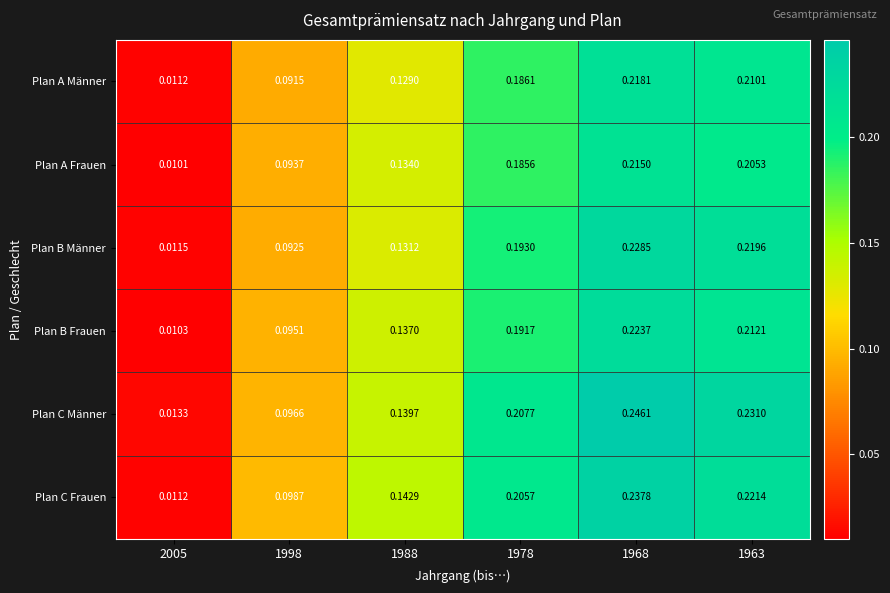

Is the value of Plan C Frauen at 1998 greater than the value of Plan A Männer at 1963?

No